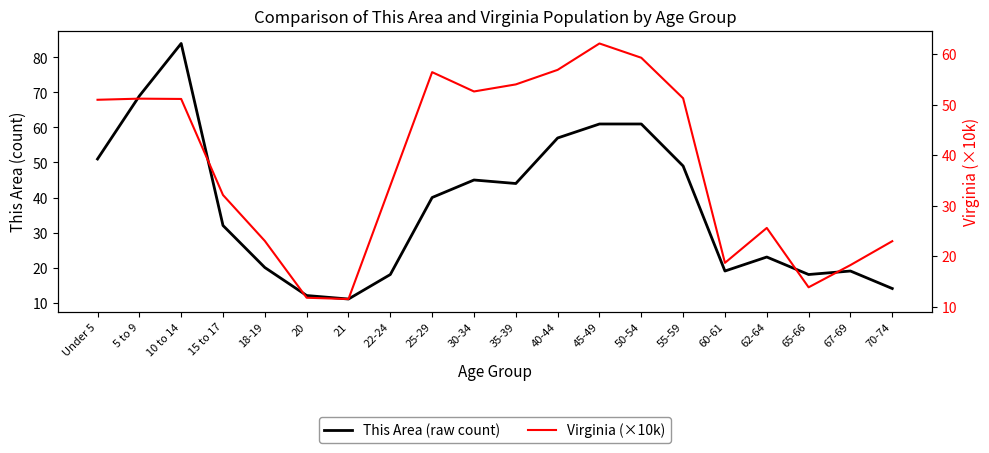

Rank the series at 50-54 from highest to lowest value.

This Area (raw count), Virginia (×10k)